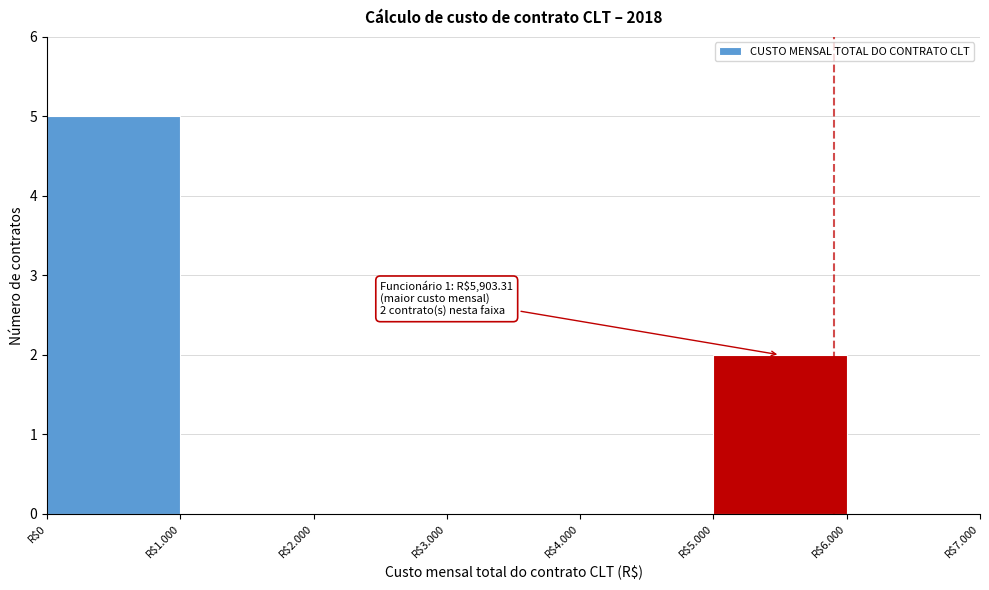

What is the maximum value shown in the chart?

5